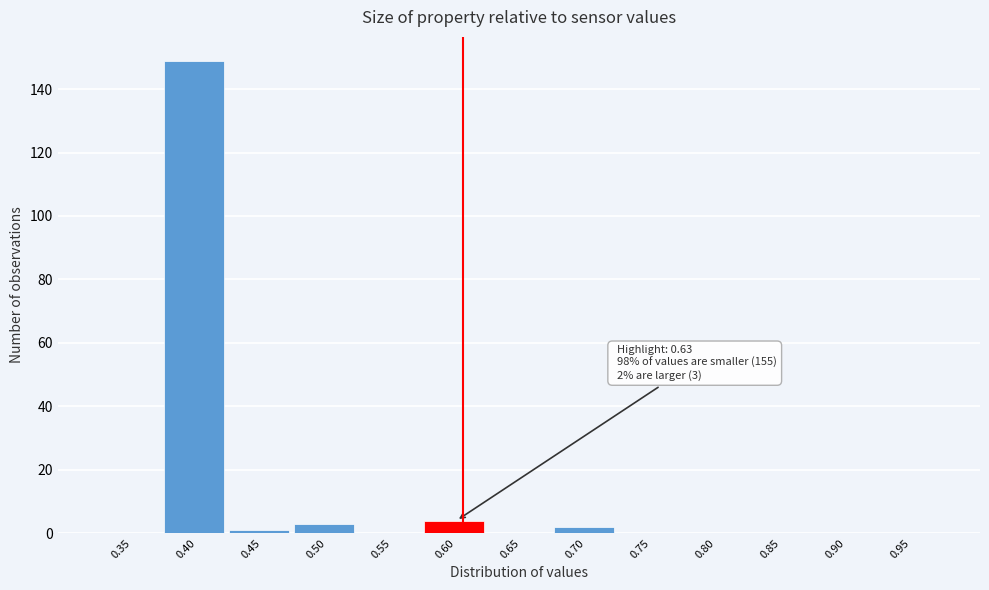

Reading left to right, what are all the values shown in this chart?

0.35=0	0.40=149	0.45=1	0.50=3	0.55=0	0.60=4	0.65=0	0.70=2	0.75=0	0.80=0	0.85=0	0.90=0	0.95=0